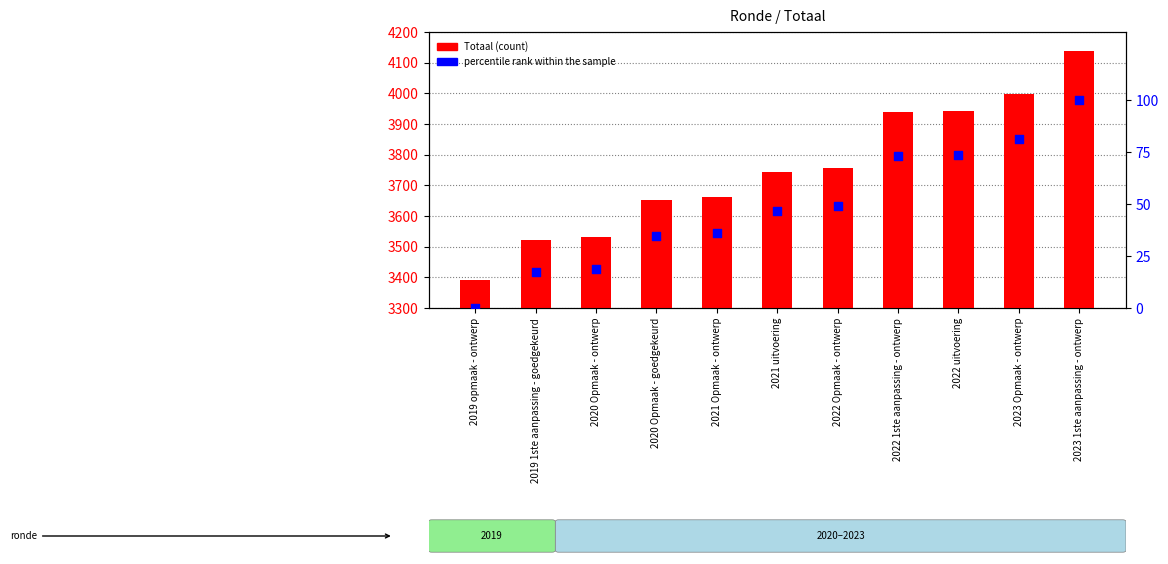

Which series has the largest Y range (max minus min)?

Totaal